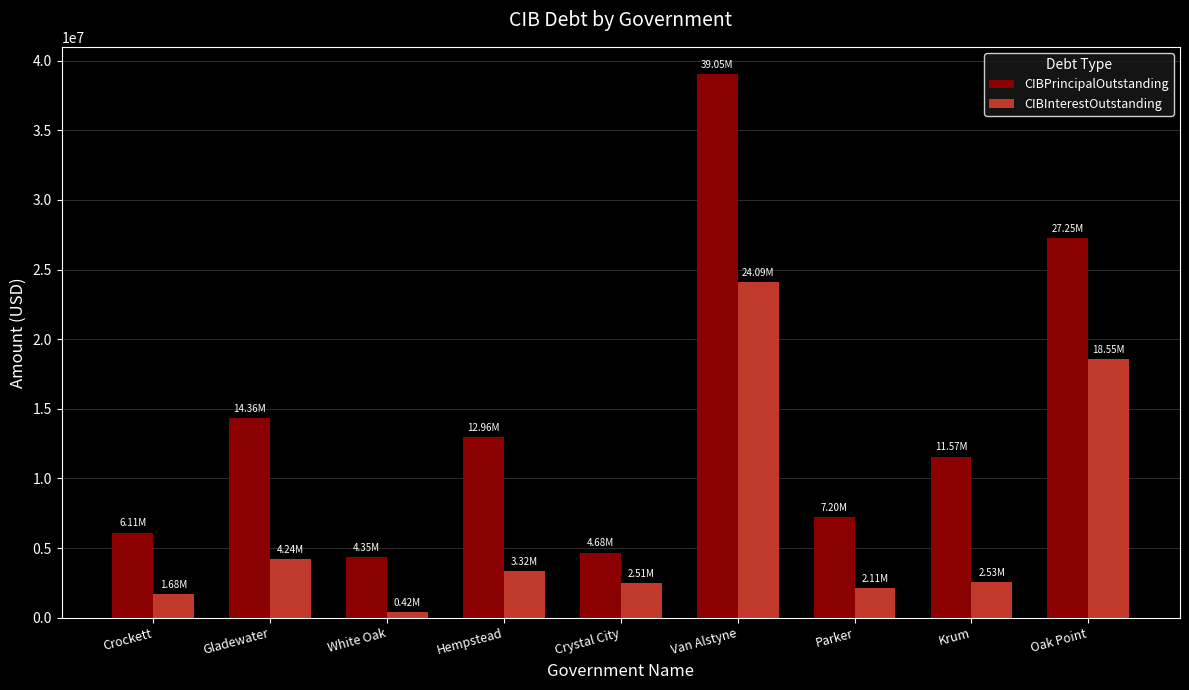

What is the minimum value for CIBPrincipalOutstanding?

4350000.0